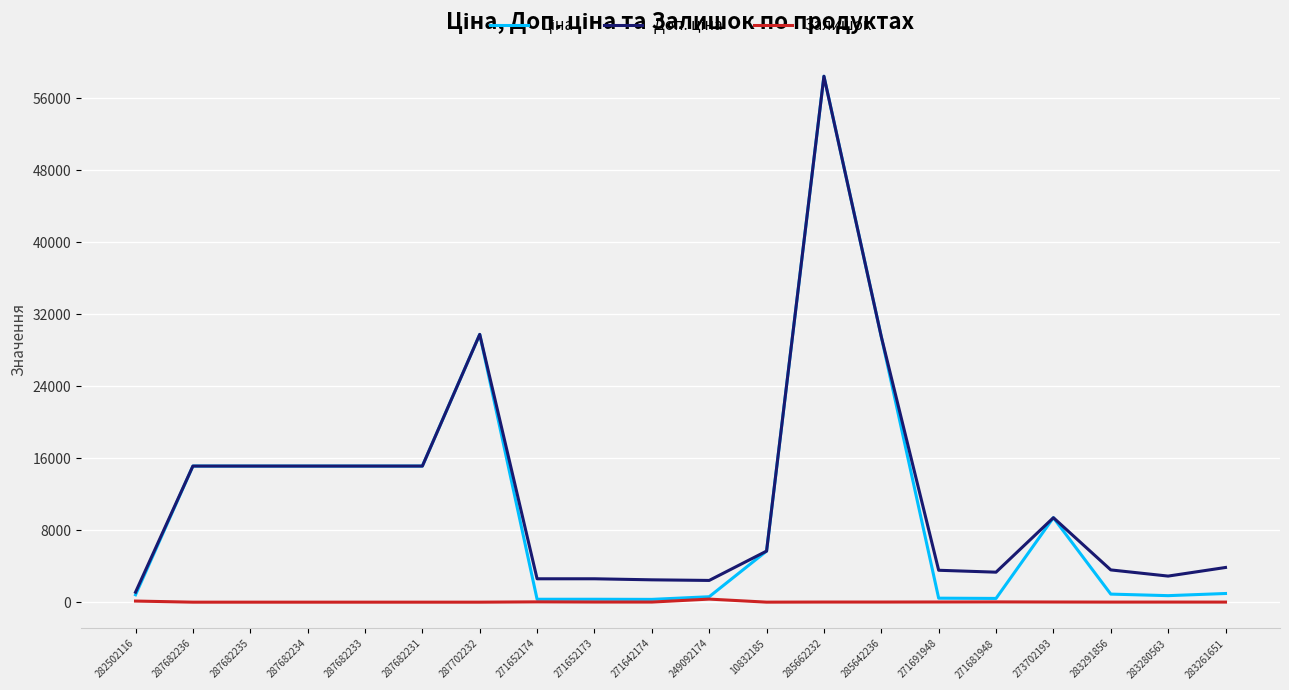

The Залишок series shows 14.0 at 285662232. True or false?

True